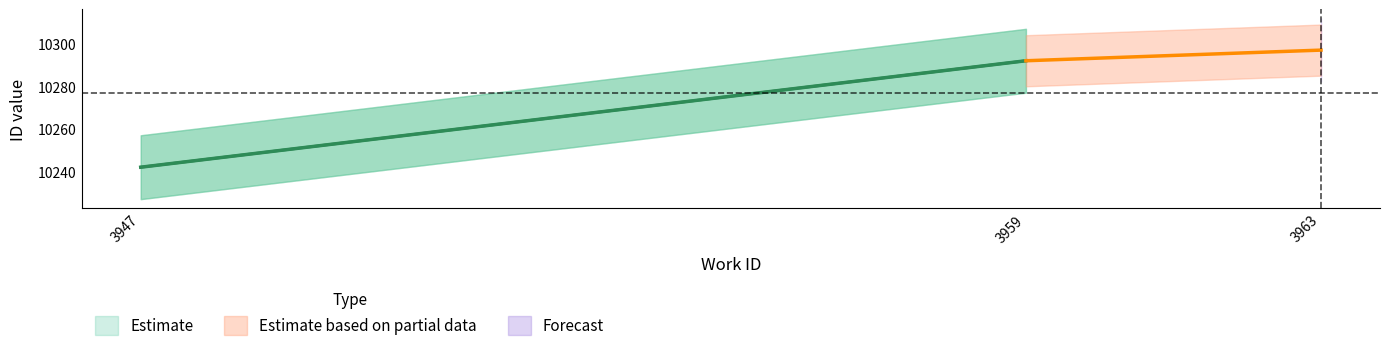

Does the chart display data point markers on the line(s)?

No